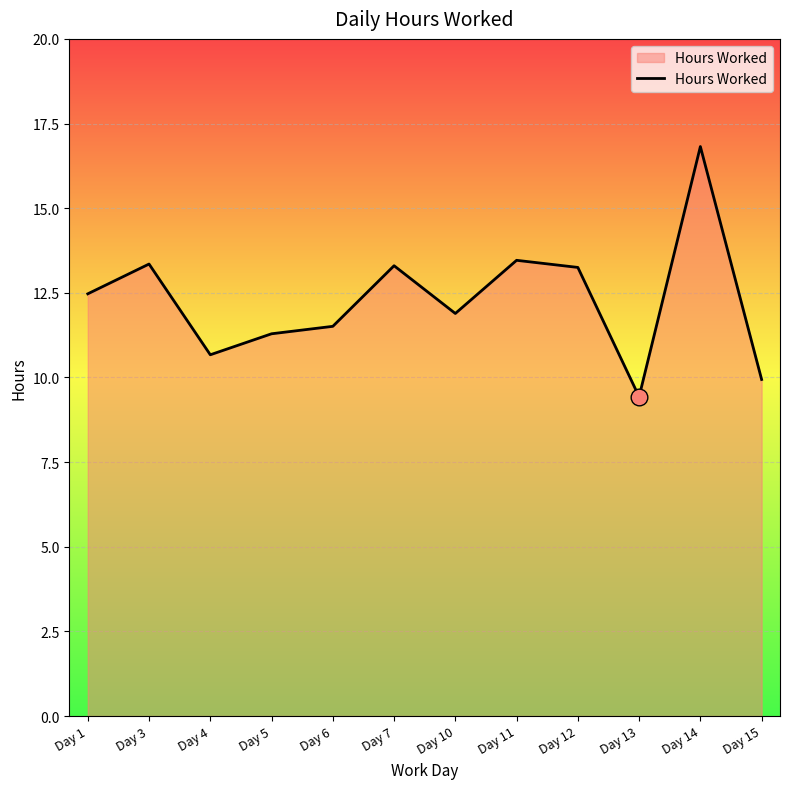

What is the change in value from Day 3 to Day 14?

+3.5